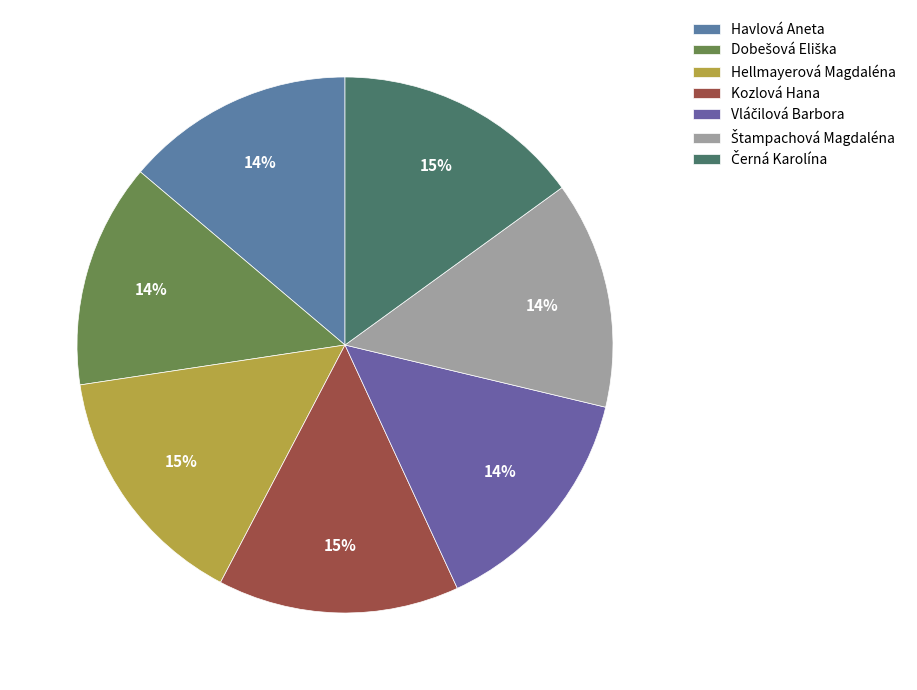

Is Havlová Aneta the majority of the pie?

No